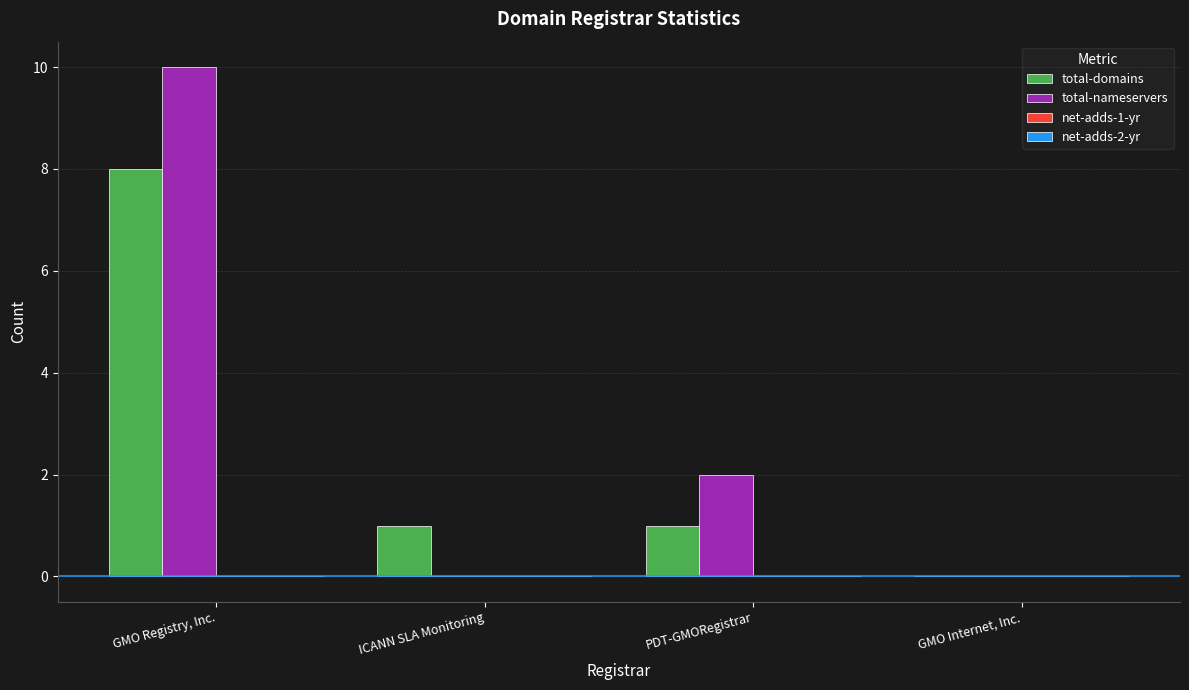

What is the highest value of the total-nameservers series?

10